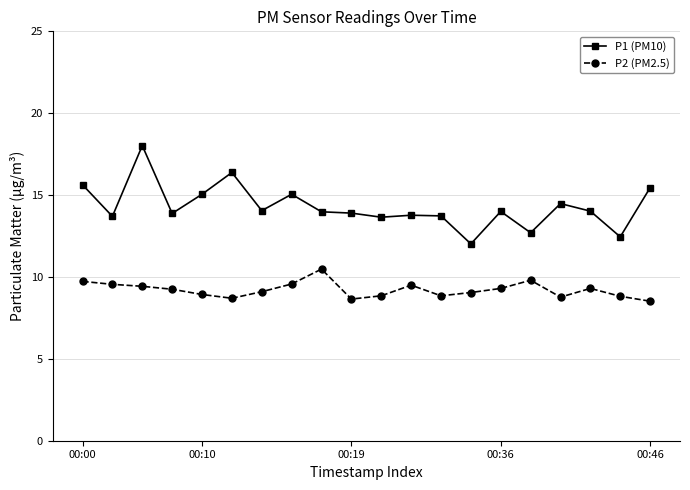

What is the maximum value for P1 (PM10)?

18.0